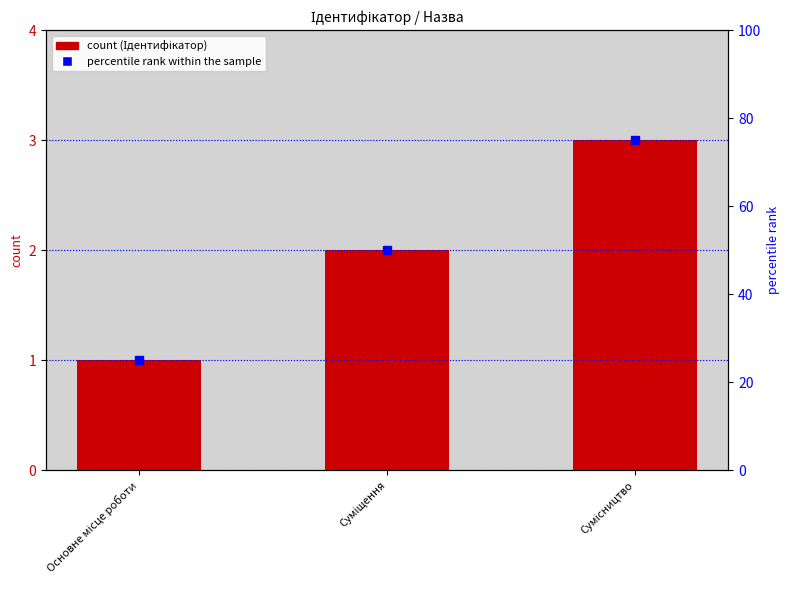

How many series are shown in this chart?

1